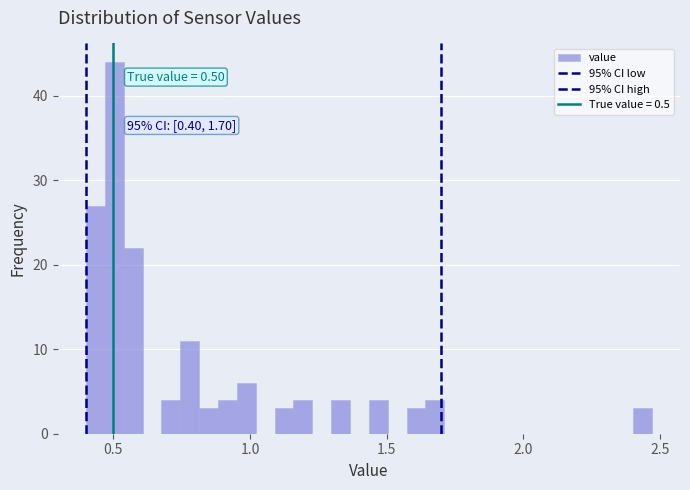

Read against the x-axis, roughly where is the centre of the tallest bar?

0.50